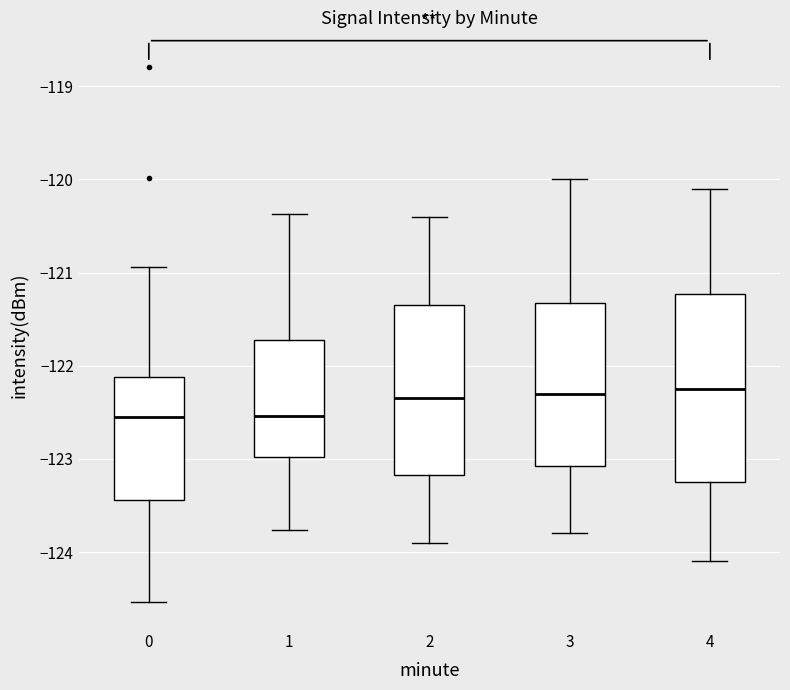

Where does the upper whisker of the box at x = 2 end on the y-axis? The values are not printed on the chart, so give them approximately, as read against the axis.

-120.4